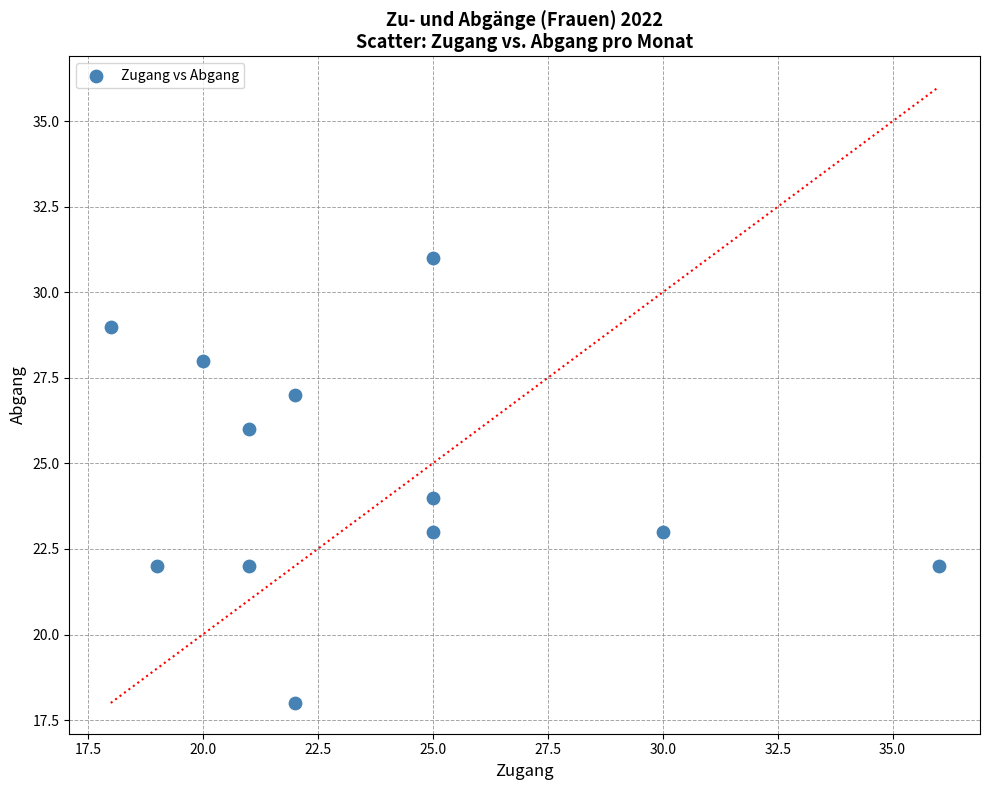

What is the average X value?

24